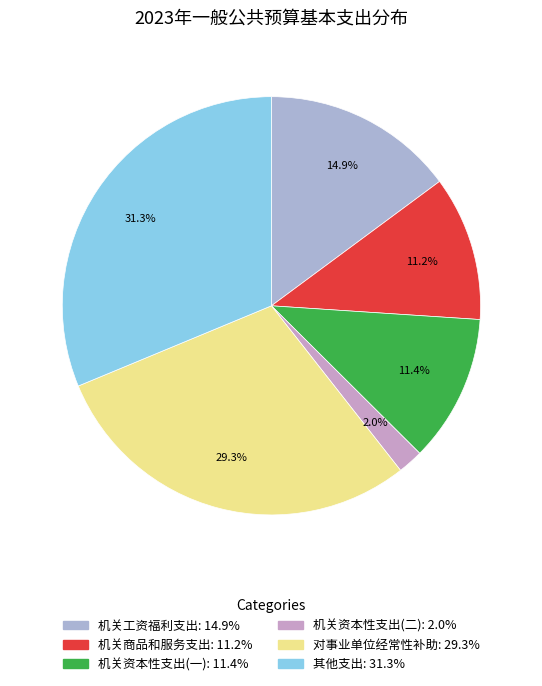

How many segments does this pie chart have?

6